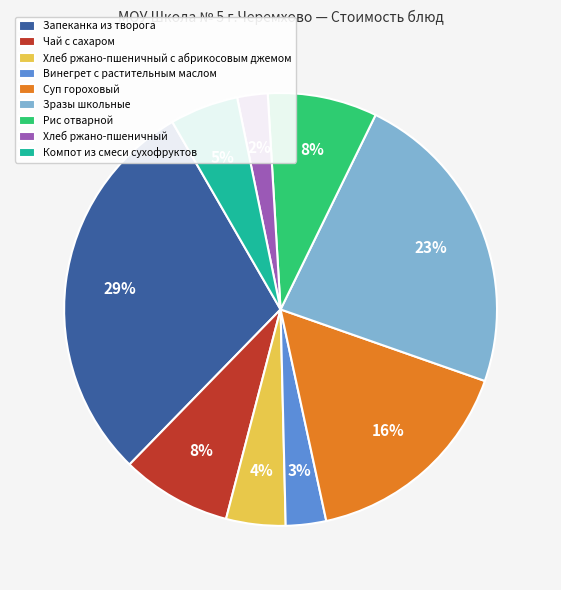

Which category has the smallest portion of the pie?

Хлеб ржано-пшеничный